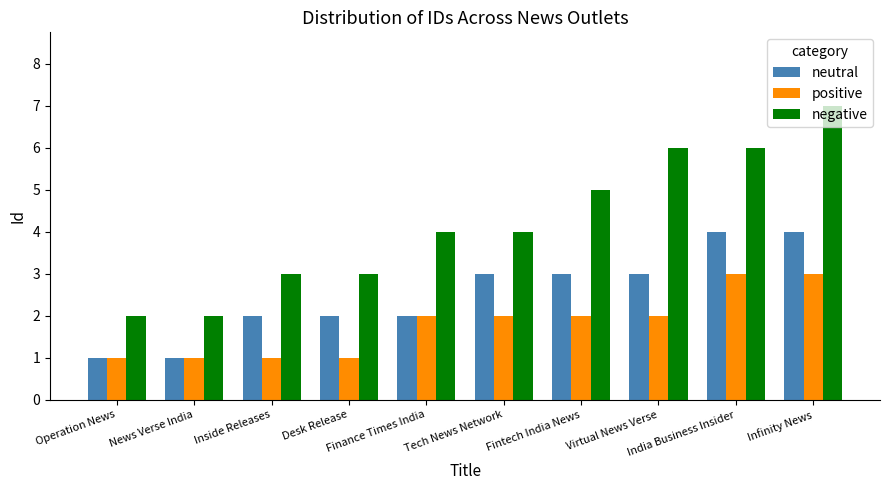

What are all the series names shown in the legend?

neutral, positive, negative